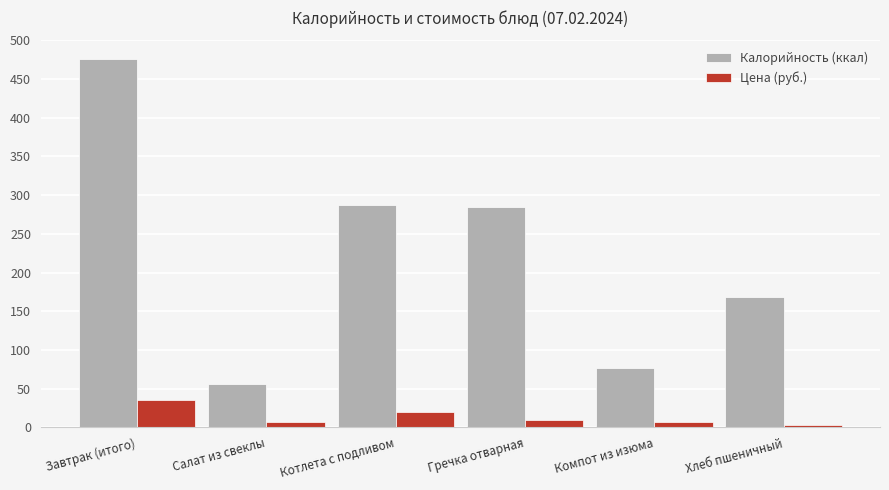

Is the value of Цена (руб.) at Хлеб пшеничный greater than the value of Калорийность (ккал) at Компот из изюма?

No